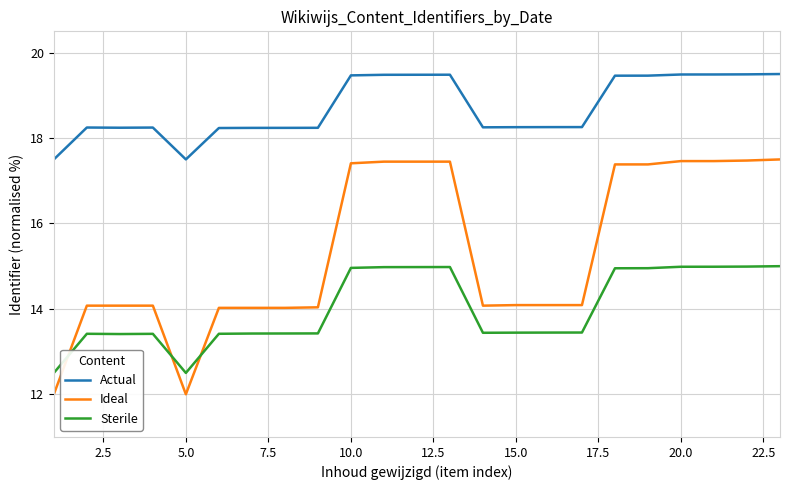

True or false: Ideal and Actual cross at least once.

False